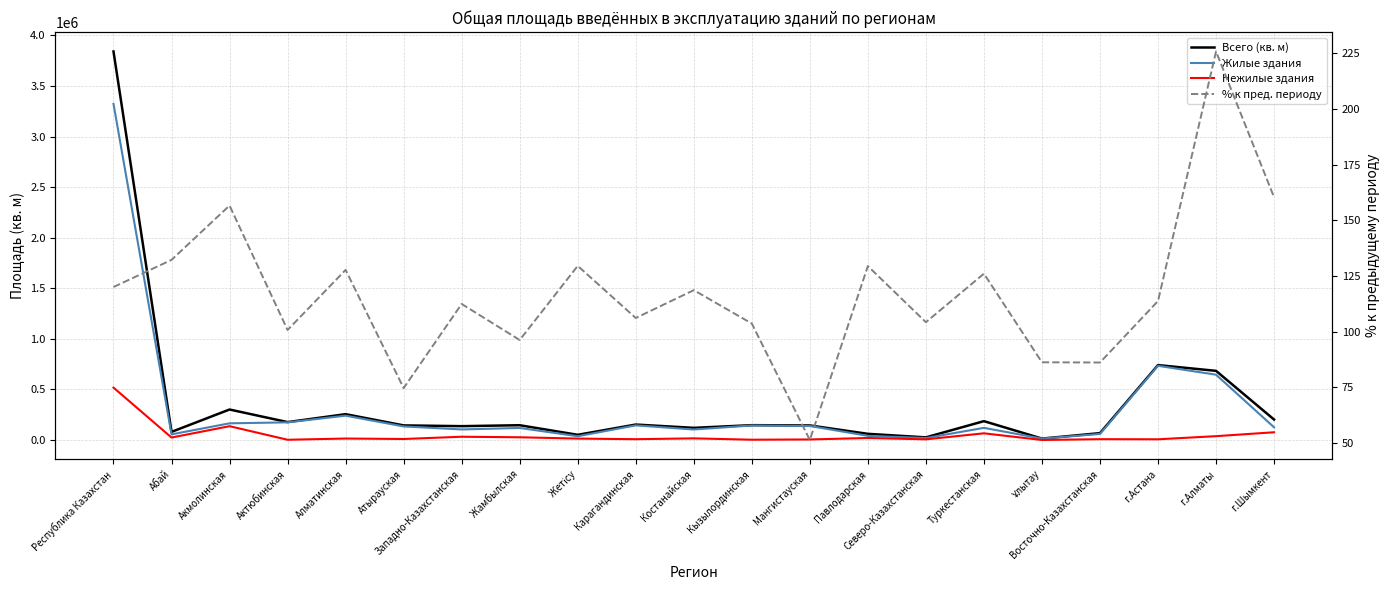

The % к пред. периоду series shows 129.5 at Павлодарская. True or false?

True